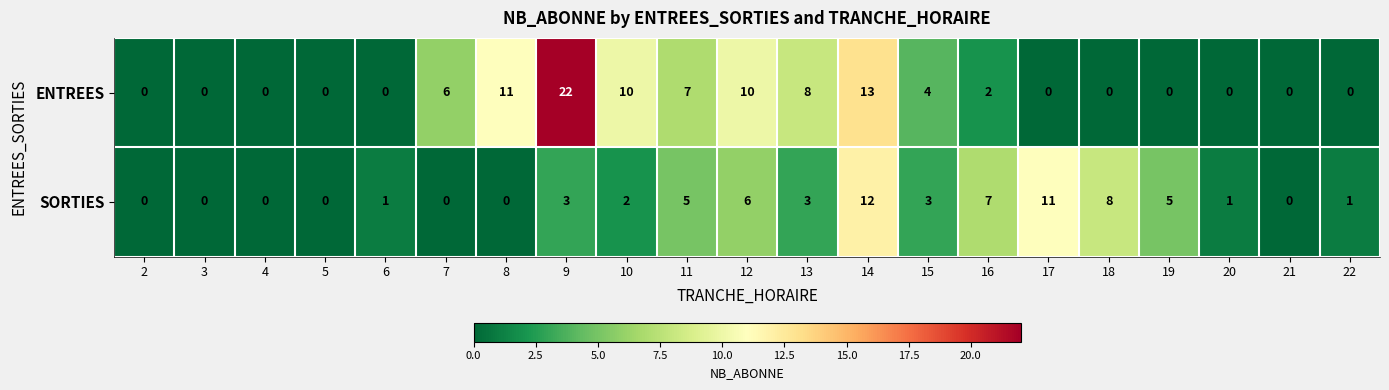

How many data points in SORTIES are less than 2?

10